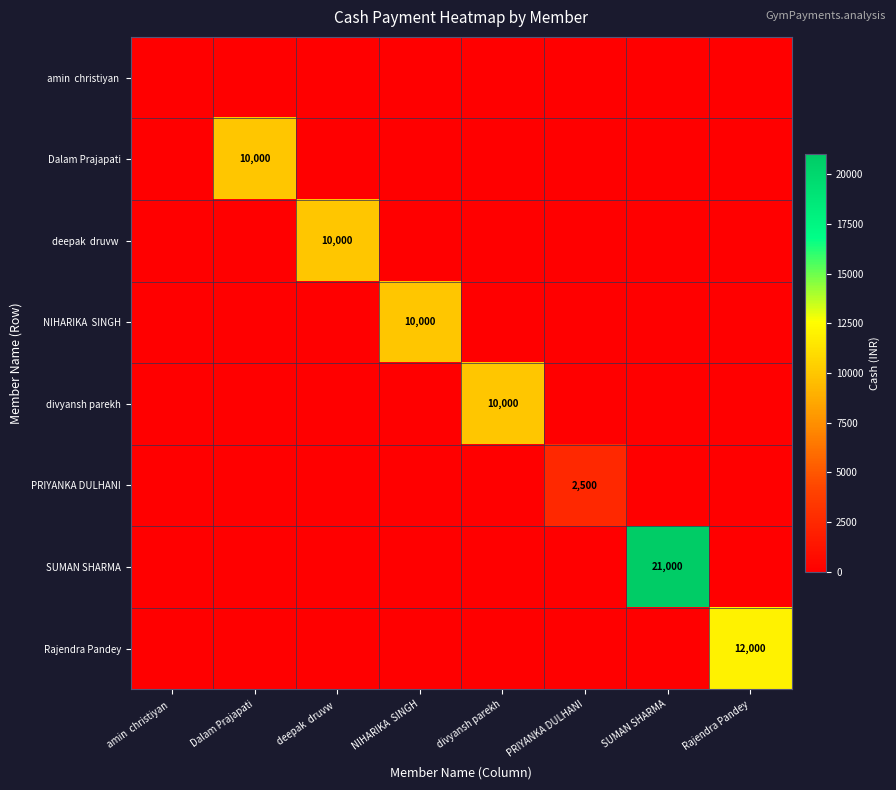

What is the average value of the SUMAN SHARMA series?

2625